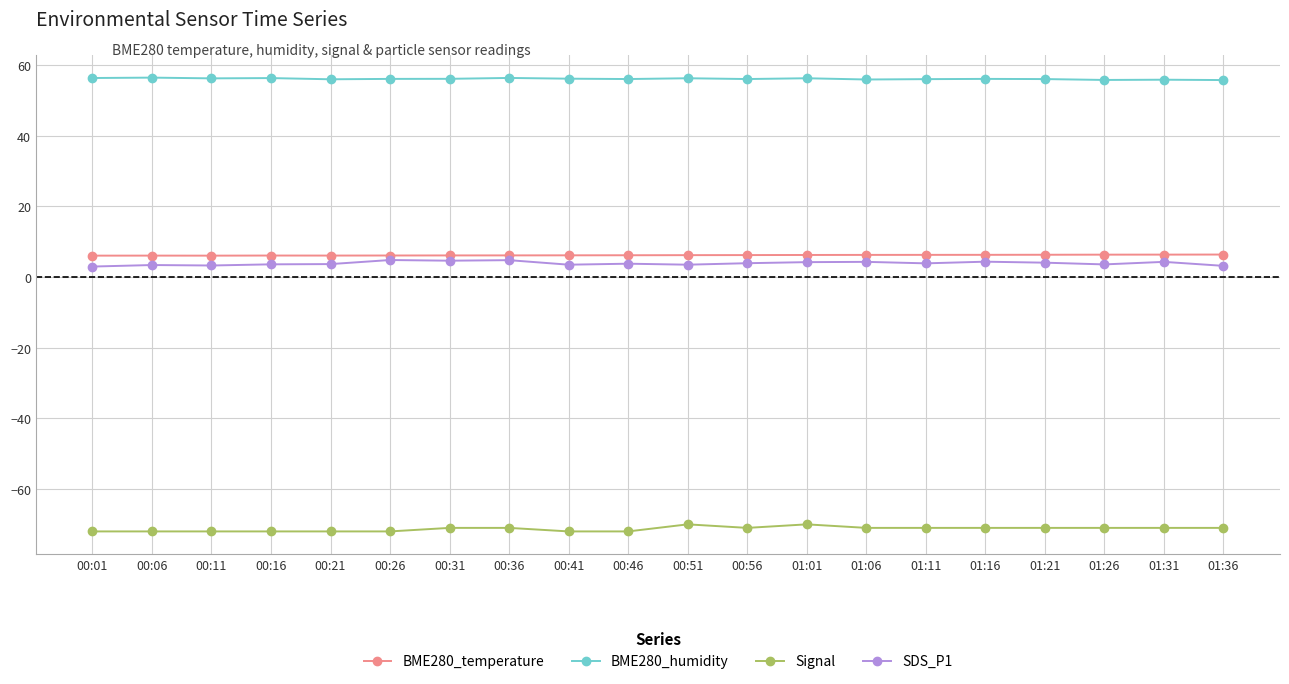

Count the number of data series in this chart.

4